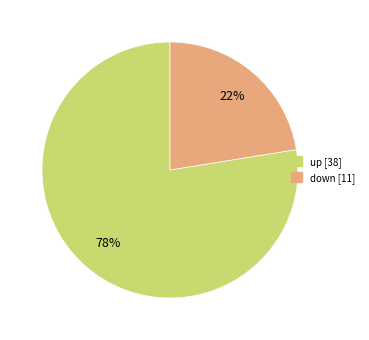

What is the smallest slice in the pie chart?

down